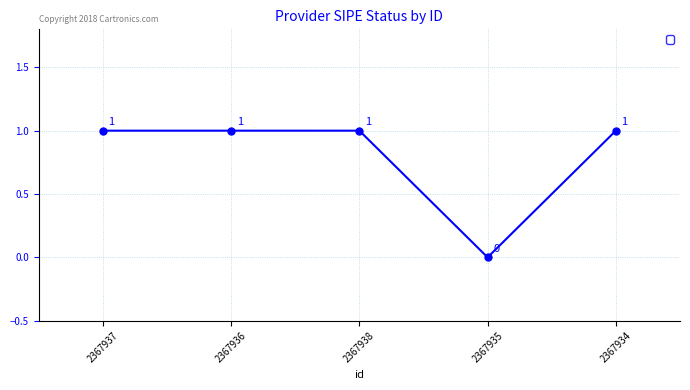

Count the values in the range 1 to 2.

4